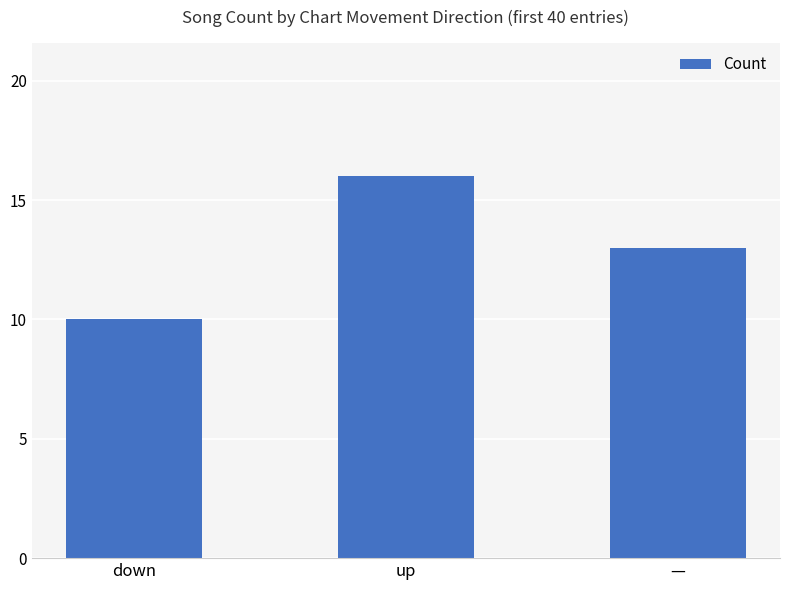

What is the change in value from down to up?

+6